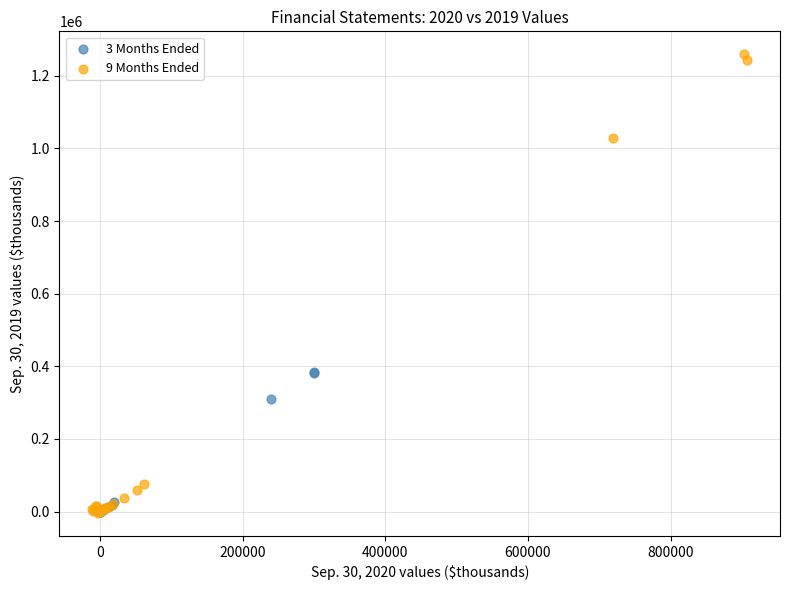

Which series contains the highest Y value?

9 Months Ended